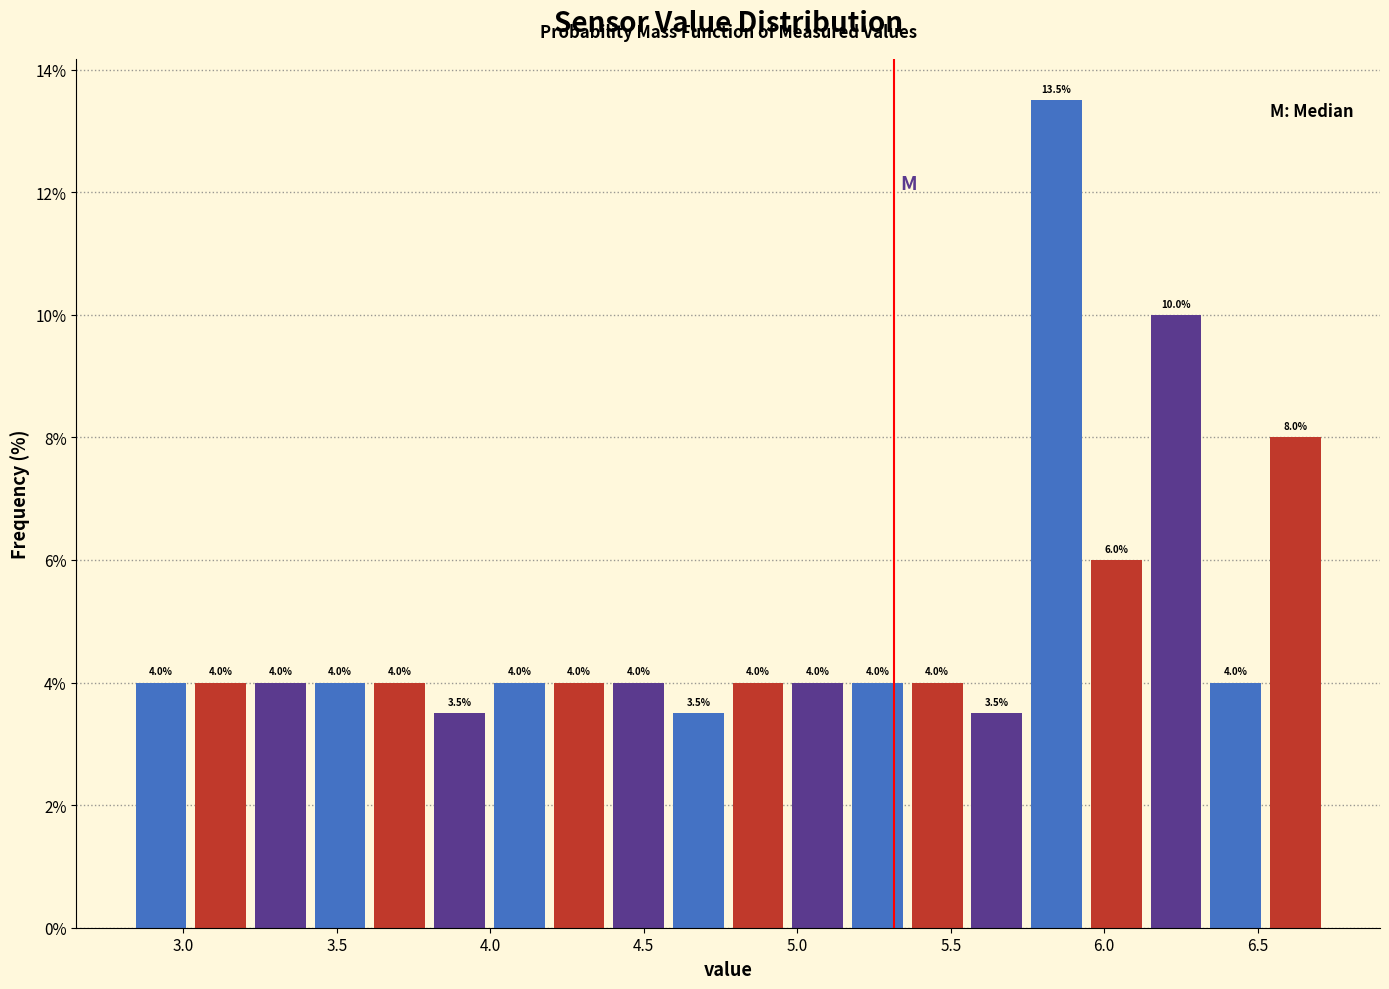

Read against the x-axis, roughly where is the centre of the tallest bar?

5.85